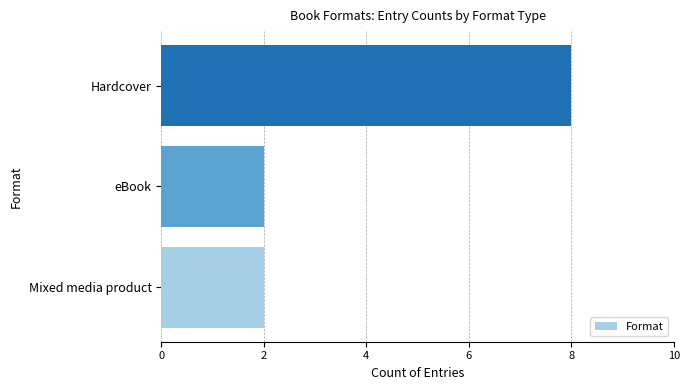

Between Hardcover and Mixed media product, which is larger?

Hardcover